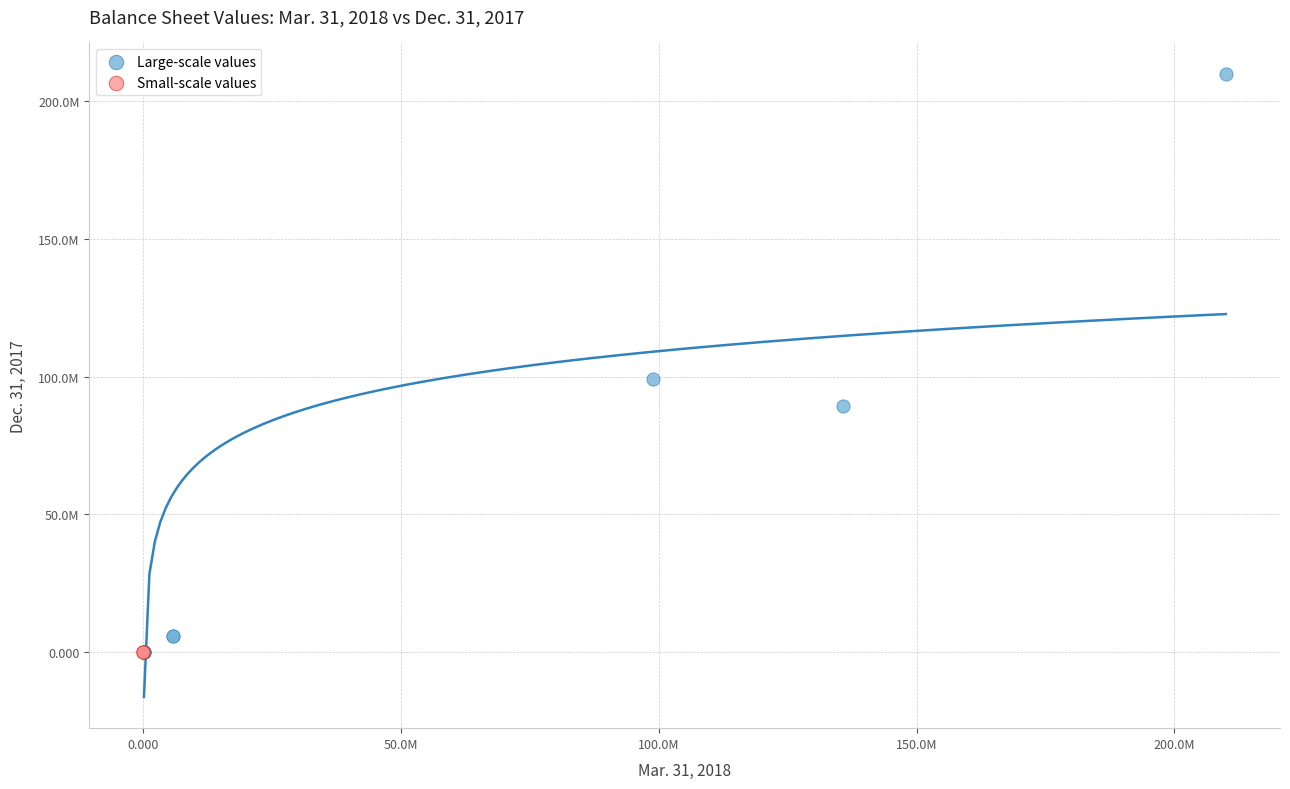

What are all the series names shown in the legend?

Large-scale values, Small-scale values